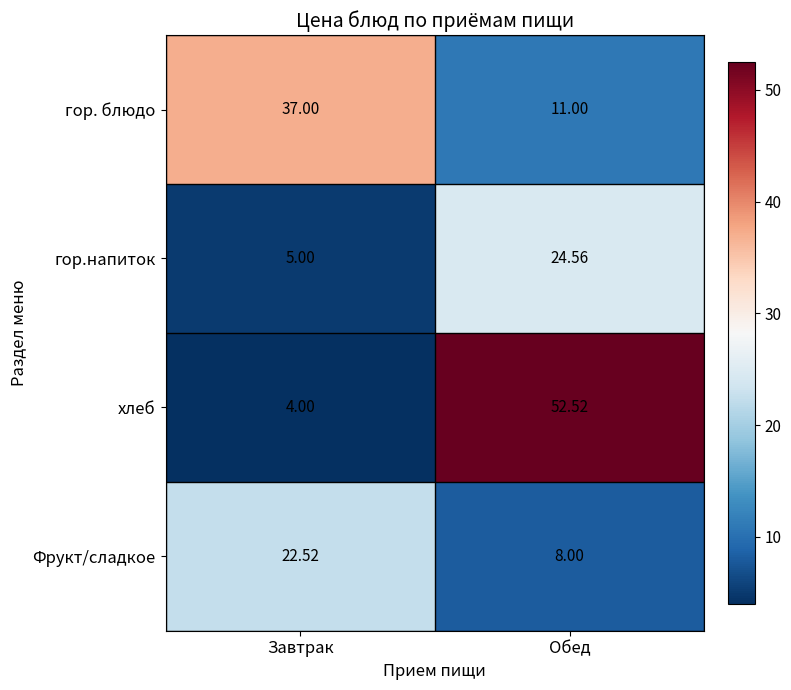

Which series has the largest range (max minus min)?

хлеб